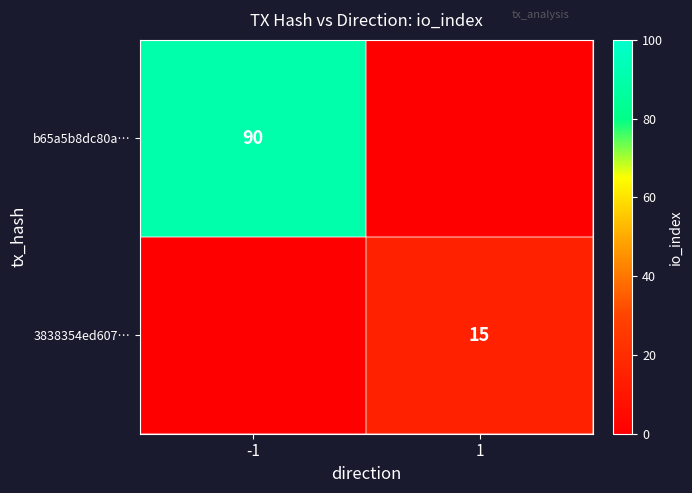

How many distinct data groups are displayed?

2